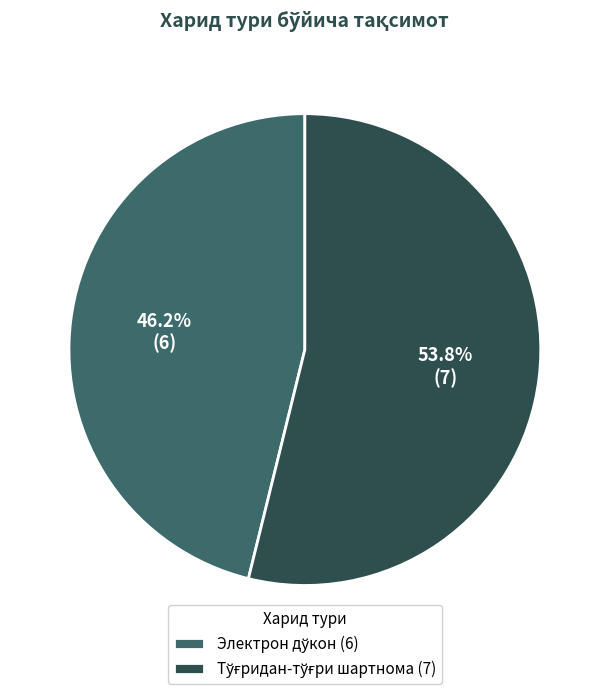

Does any single category account for the majority?

Yes